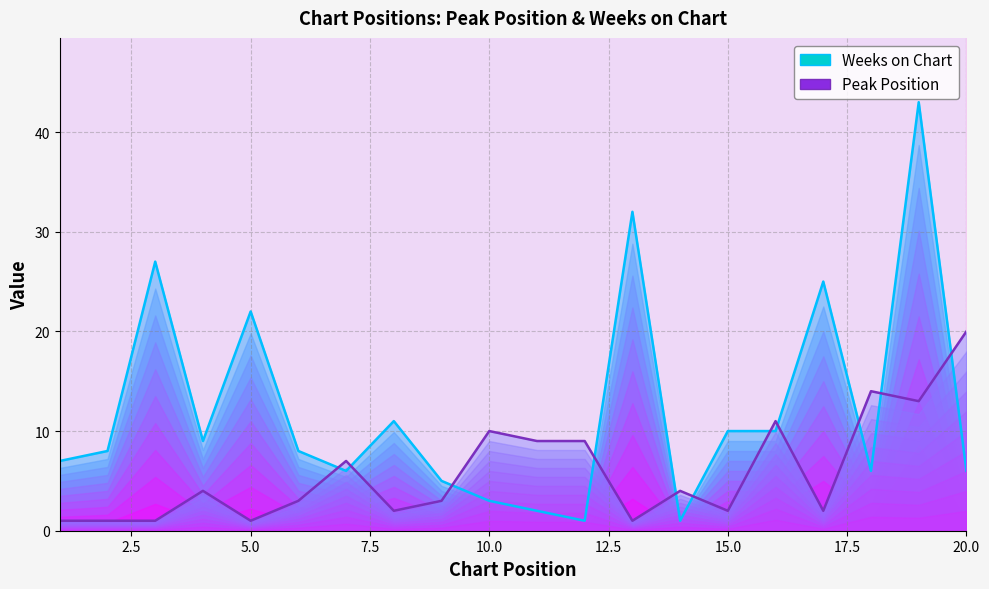

List the series in order of their overall mean, highest first.

Weeks on Chart, Peak Position